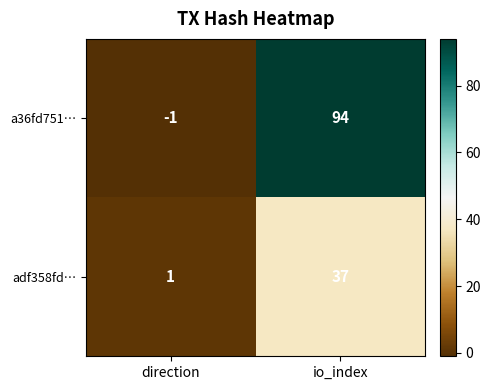

Rank the series at direction from lowest to highest value.

a36fd751…, adf358fd…